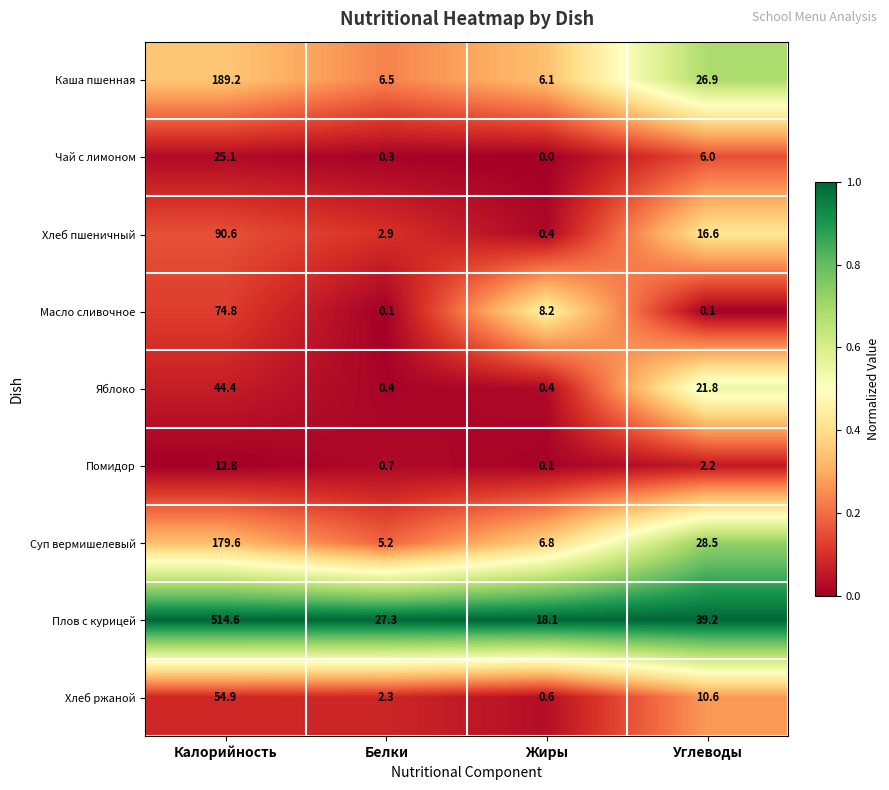

What is the difference between the maximum and minimum values in the Плов с курицей series?

496.5